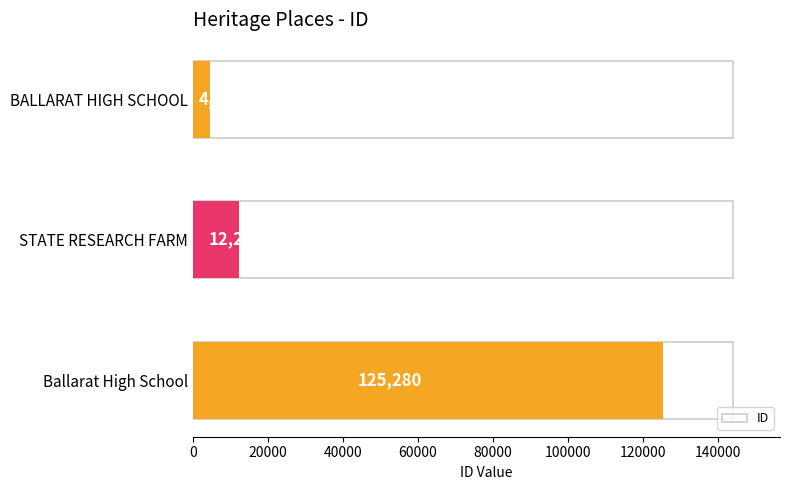

Reading top to bottom, transcribe all the data shown in this chart.

BALLARAT HIGH SCHOOL=4518	STATE RESEARCH FARM=12272	Ballarat High School=125280